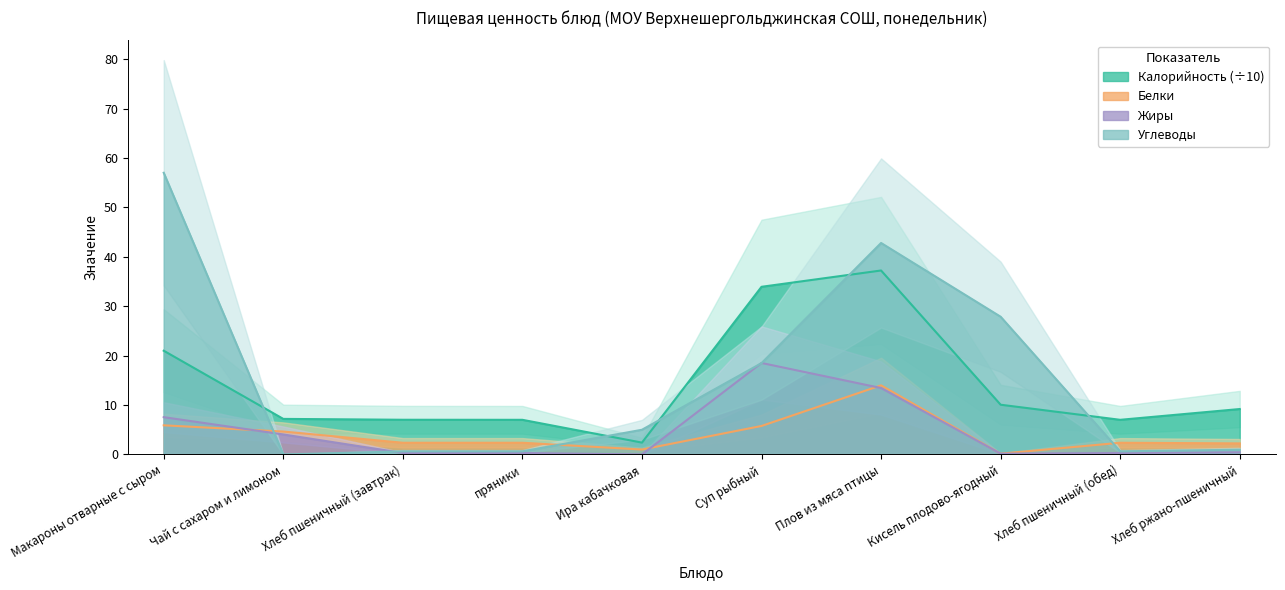

Reading left to right, what are all the values shown in this chart?

Калорийность: Макароны отварные с сыром=21.0	Чай с сахаром и лимоном=7.2	Хлеб пшеничный (завтрак)=7.0	пряники=7.0	Ира кабачковая=2.4	Суп рыбный=33.9	Плов из мяса птицы=37.2	Кисель плодово-ягодный=10.1	Хлеб пшеничный (обед)=7.0	Хлеб ржано-пшеничный=9.2
Белки: Макароны отварные с сыром=5.9	Чай с сахаром и лимоном=4.6	Хлеб пшеничный (завтрак)=2.4	пряники=2.4	Ира кабачковая=1.0	Суп рыбный=5.8	Плов из мяса птицы=14.0	Кисель плодово-ягодный=0.2	Хлеб пшеничный (обед)=2.4	Хлеб ржано-пшеничный=2.2
Жиры: Макароны отварные с сыром=7.5	Чай с сахаром и лимоном=4.0	Хлеб пшеничный (завтрак)=0.3	пряники=0.3	Ира кабачковая=0.0	Суп рыбный=18.5	Плов из мяса птицы=13.4	Кисель плодово-ягодный=0.2	Хлеб пшеничный (обед)=0.3	Хлеб ржано-пшеничный=0.4
Углеводы: Макароны отварные с сыром=57.0	Чай с сахаром и лимоном=0.0	Хлеб пшеничный (завтрак)=0.6	пряники=0.6	Ира кабачковая=5.0	Суп рыбный=18.5	Плов из мяса птицы=42.8	Кисель плодово-ягодный=27.9	Хлеб пшеничный (обед)=0.6	Хлеб ржано-пшеничный=1.0